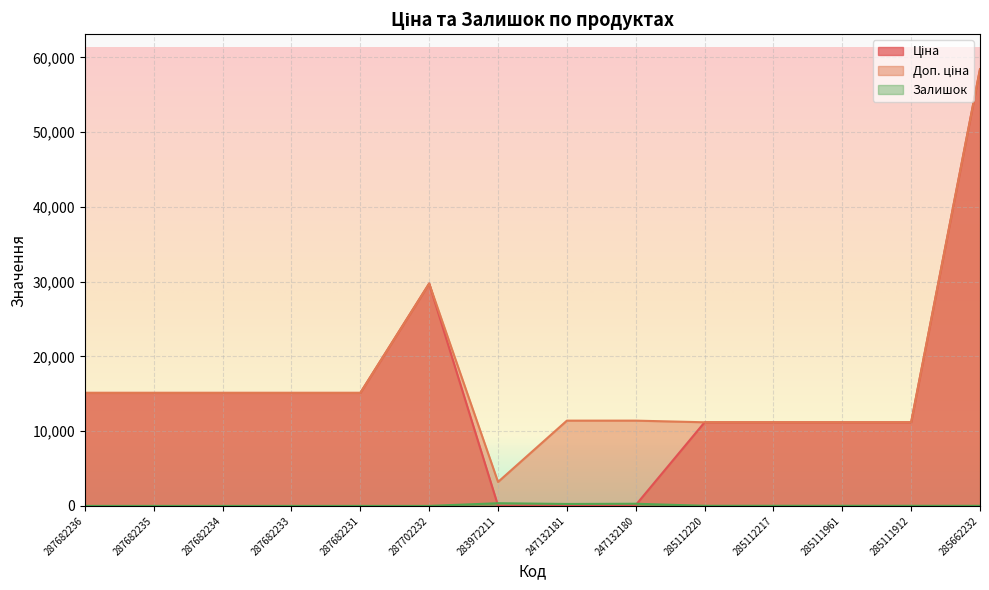

The value of Залишок at 287682234 is 0.0. True or false?

True